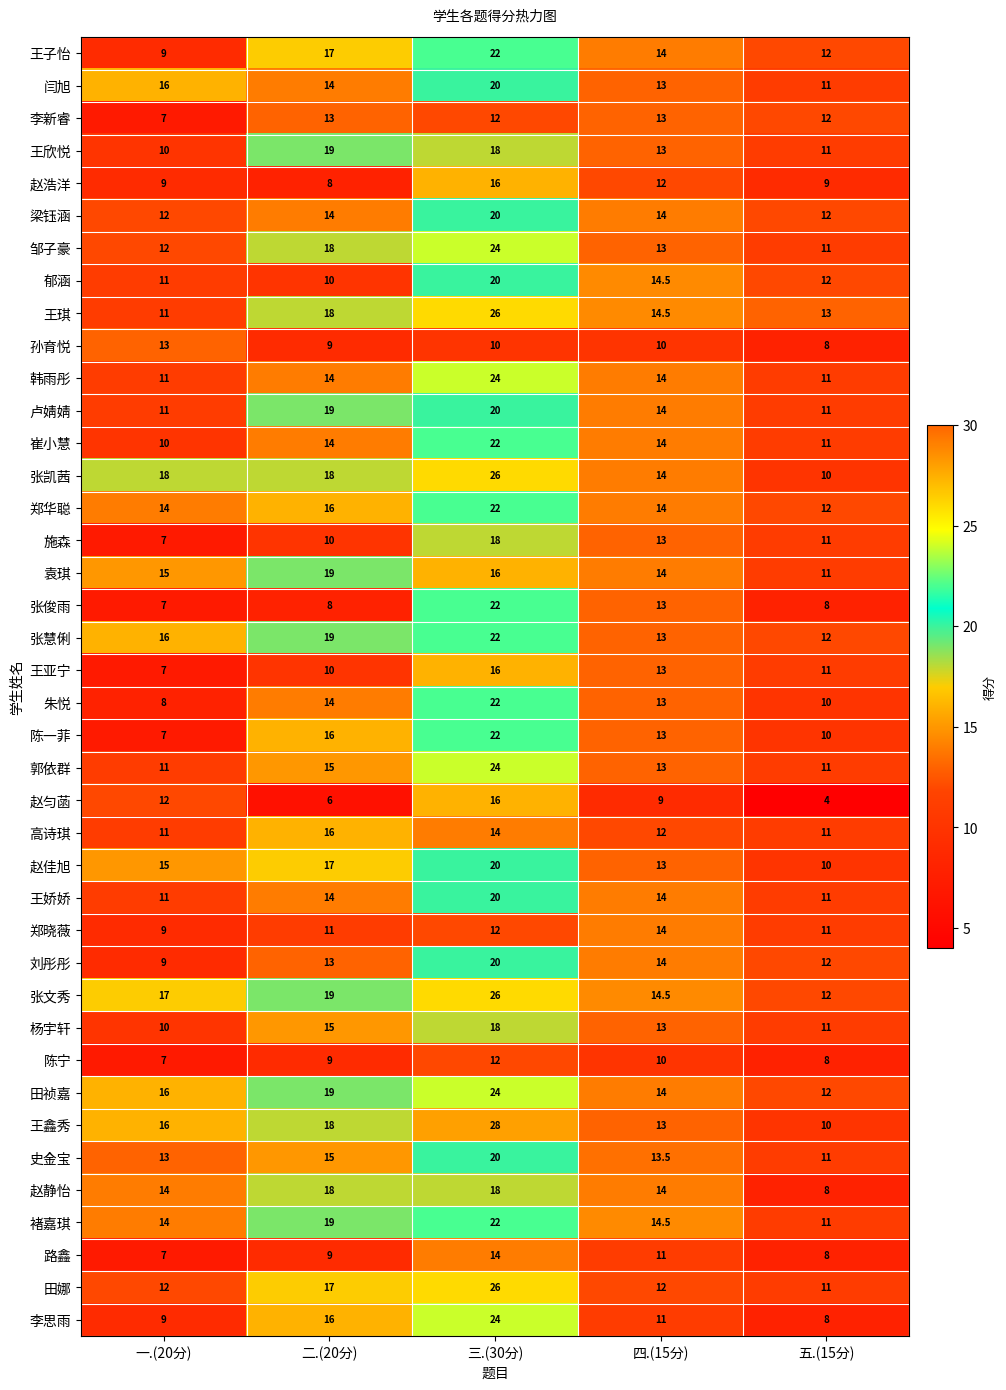

What is the difference between the highest and lowest values at 二.(20分)?

13.0